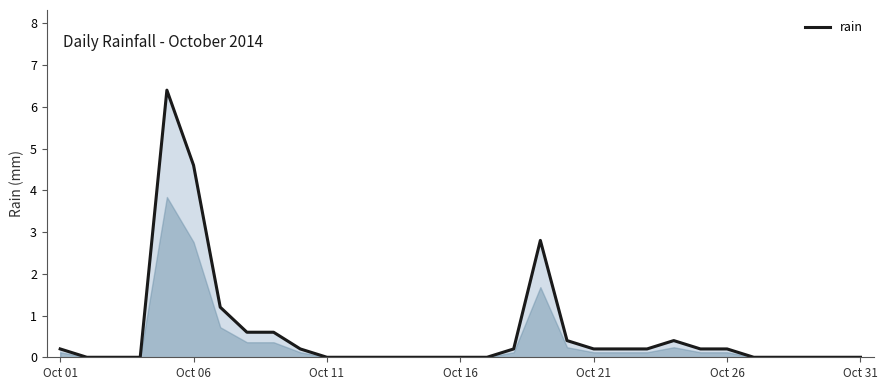

Reading right to left, extract all data points from this chart.

0.0	0.0	0.0	0.0	0.0	0.2	0.2	0.4	0.2	0.2	0.2	0.4	2.8	0.2	0.0	0.0	0.0	0.0	0.0	0.0	0.0	0.2	0.6	0.6	1.2	4.6	6.4	0.0	0.0	0.0	0.2